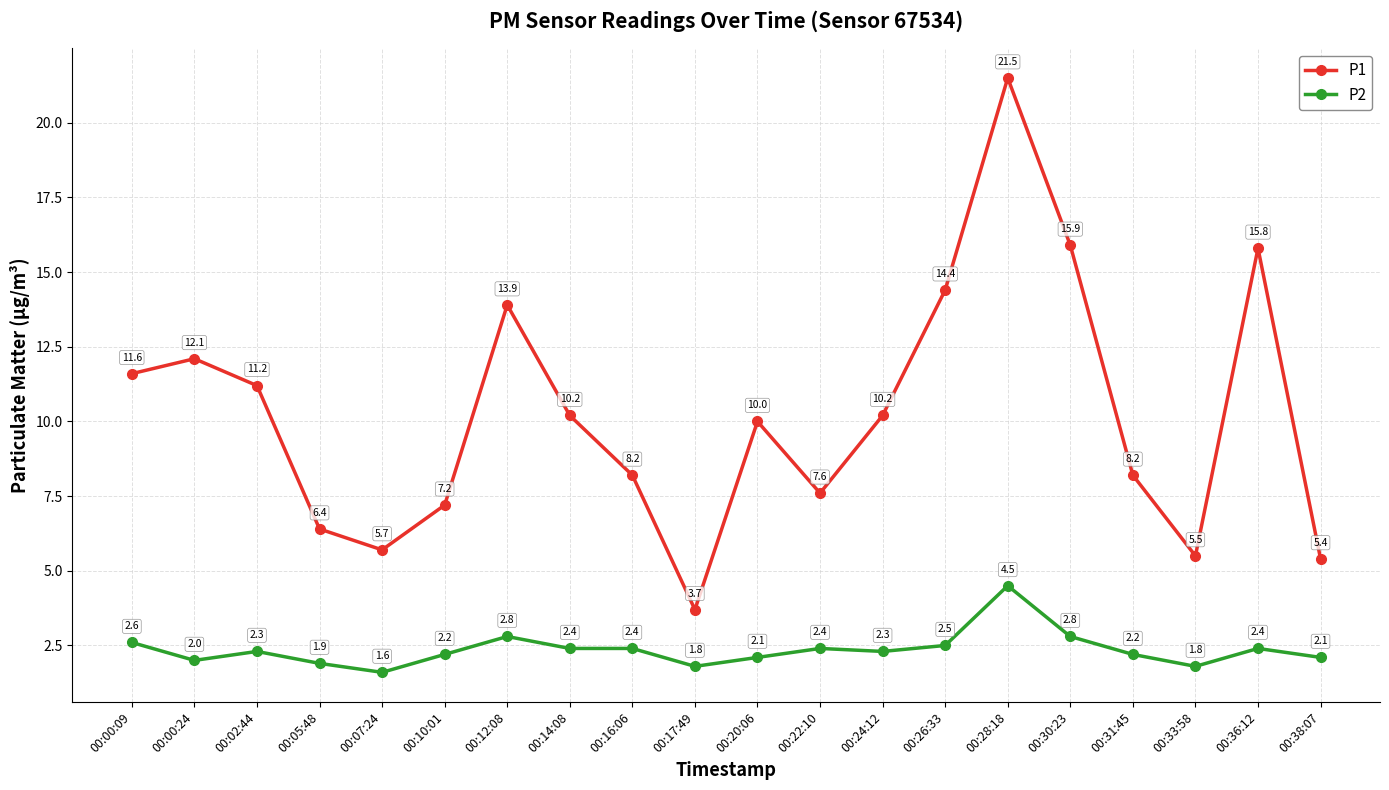

Which series changed the most between 00:00:09 and 00:05:48?

P1